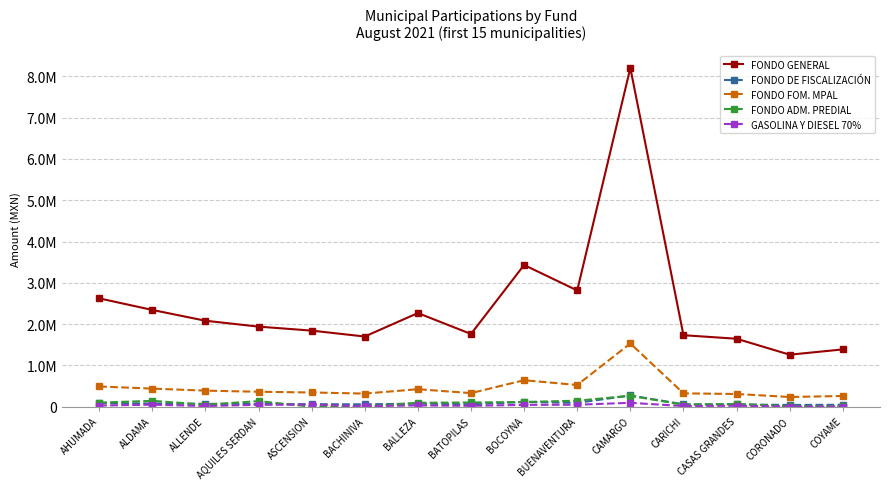

What are all the series names shown in the legend?

FONDO GENERAL, FONDO DE FISCALIZACIÓN, FONDO FOM. MPAL, FONDO ADM. PREDIAL, GASOLINA Y DIESEL 70%